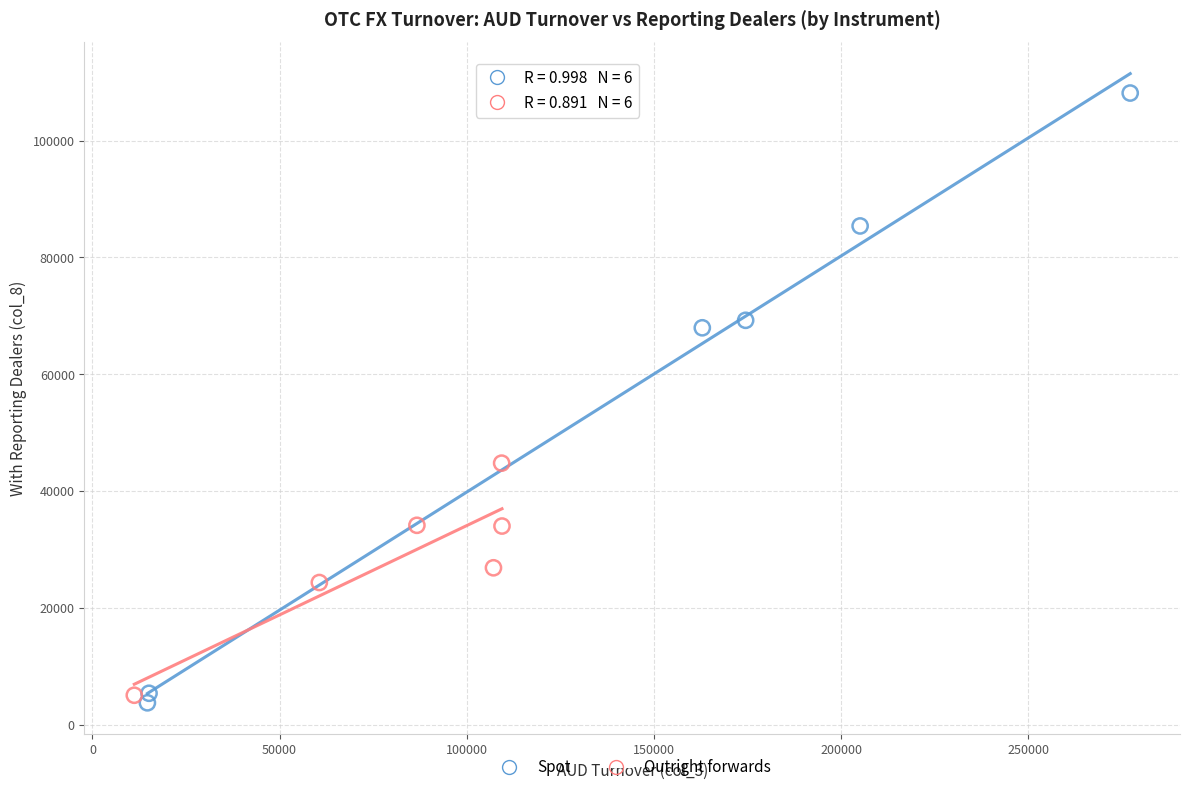

Which series has the widest spread of Y values?

Spot